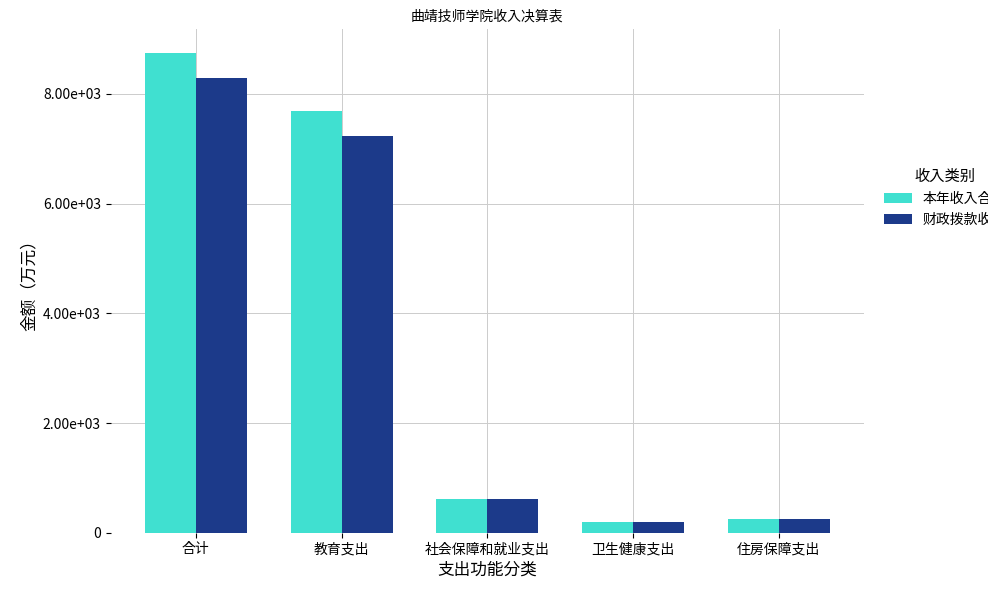

Rank the series by their maximum value, from highest to lowest.

本年收入合计, 财政拨款收入